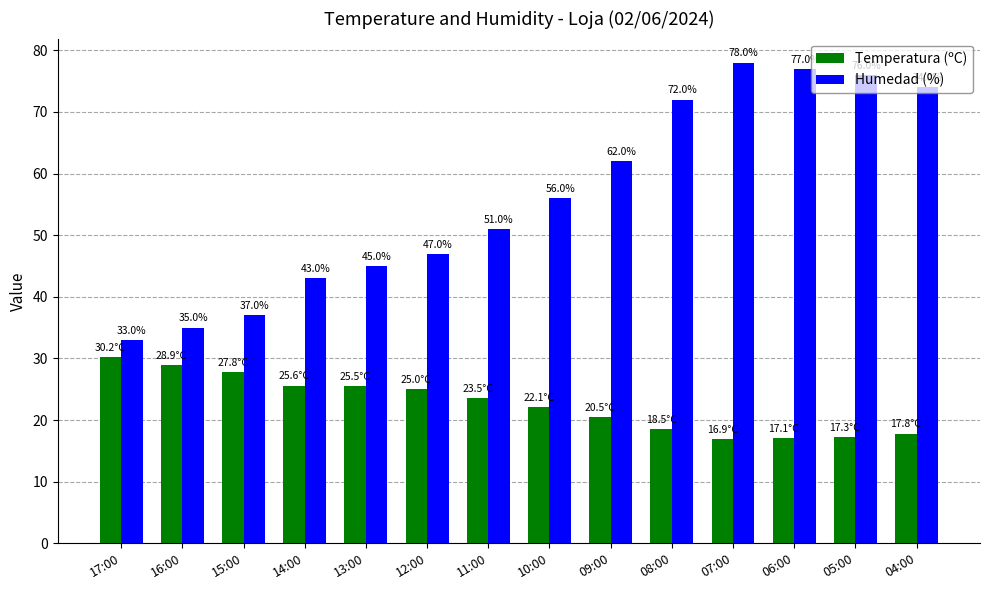

Between 12:00 and 05:00, which series saw the biggest shift?

Humedad (%)